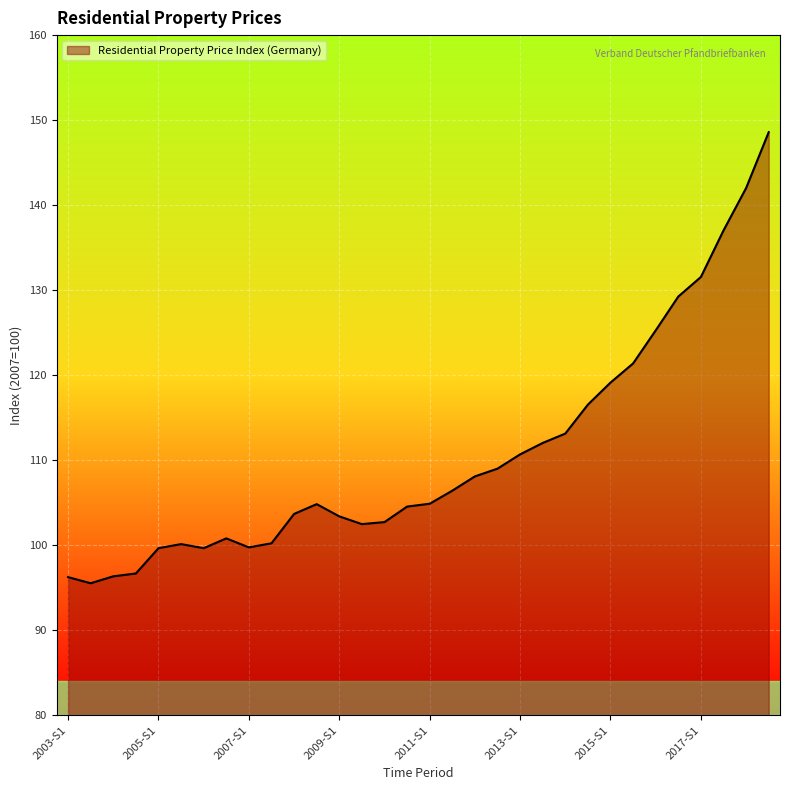

What is the maximum value shown in the chart?

148.6